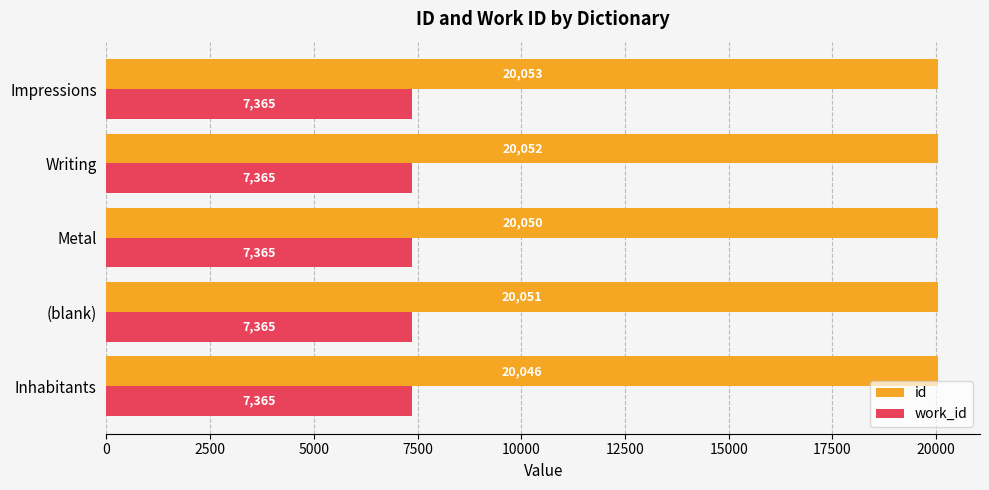

Rank the categories by id value from highest to lowest.

Impressions, Writing, (blank), Metal, Inhabitants